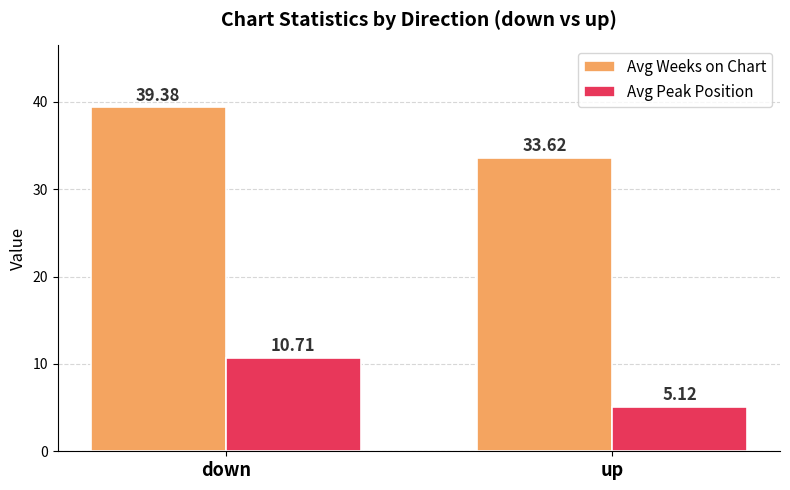

The Avg Peak Position series shows 5.1 at up. True or false?

True